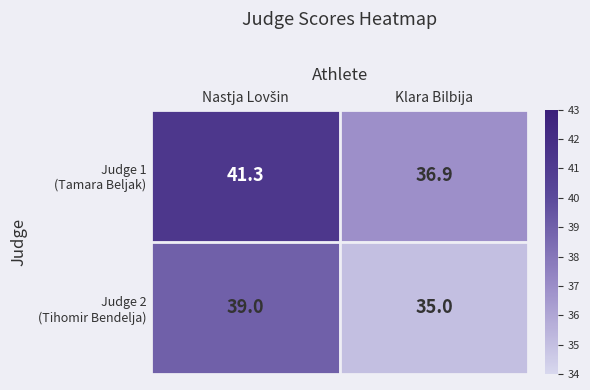

What is the greatest value displayed?

41.3